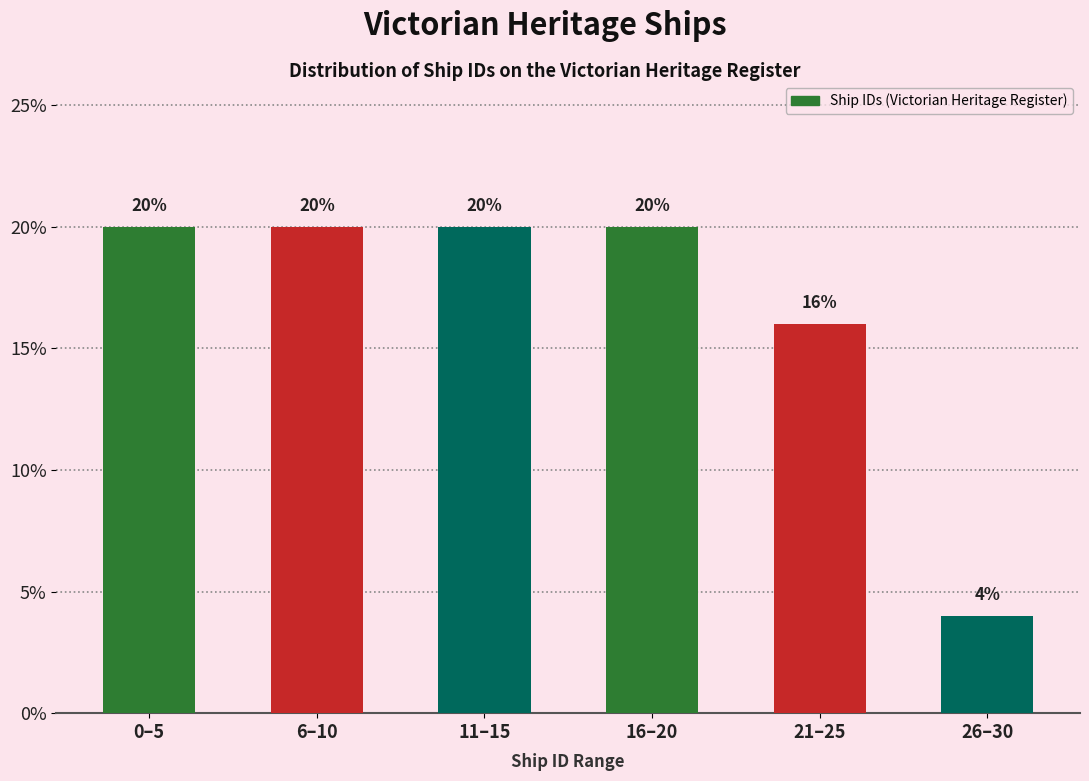

Reading left to right, transcribe all the data shown in this chart.

0–5=20	6–10=20	11–15=20	16–20=20	21–25=16	26–30=4